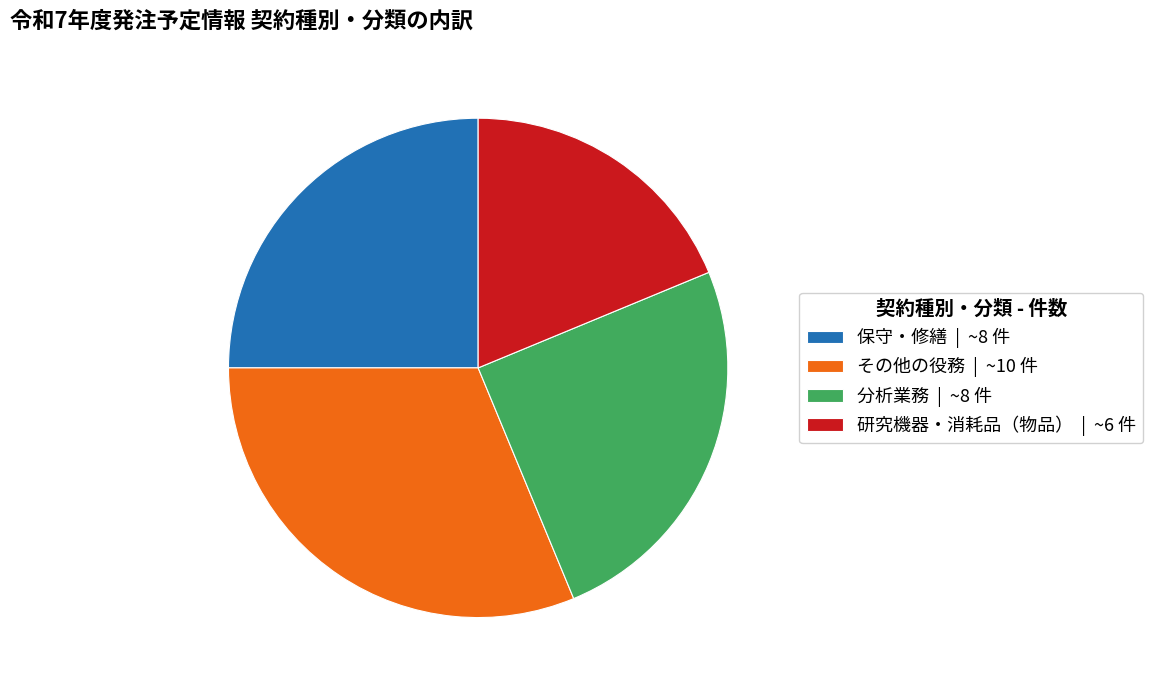

The その他の役務 | ~10 件 slice represents 31% of the pie. True or false?

True